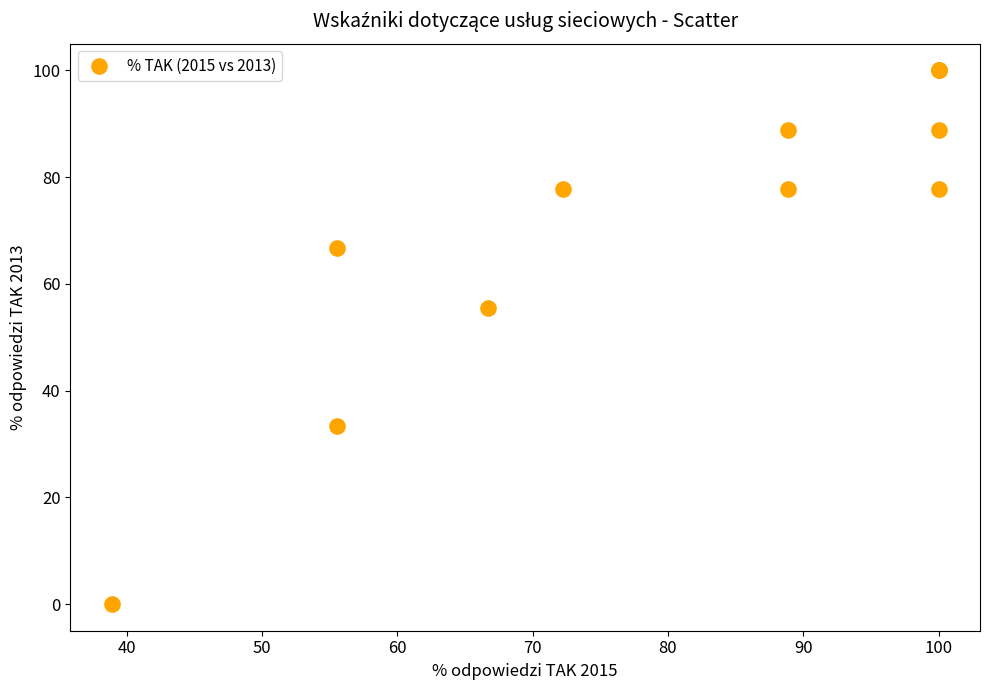

What Y value in the scatter plot is closest to 50?

55.6